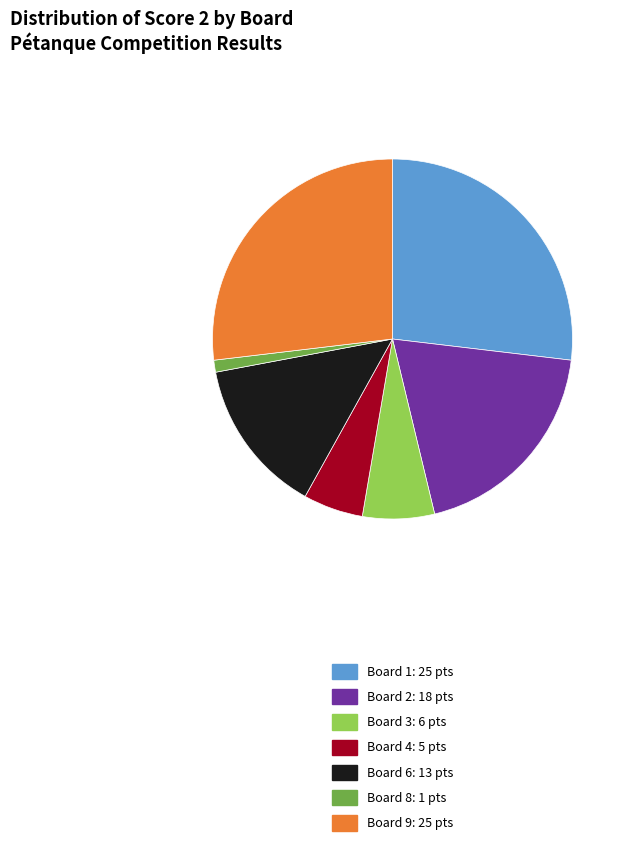

Does any single category account for the majority?

No